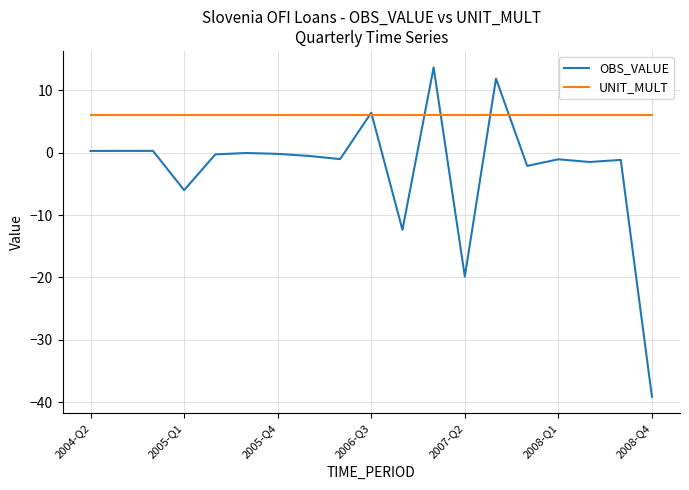

Rank the series by their maximum value, from highest to lowest.

OBS_VALUE, UNIT_MULT